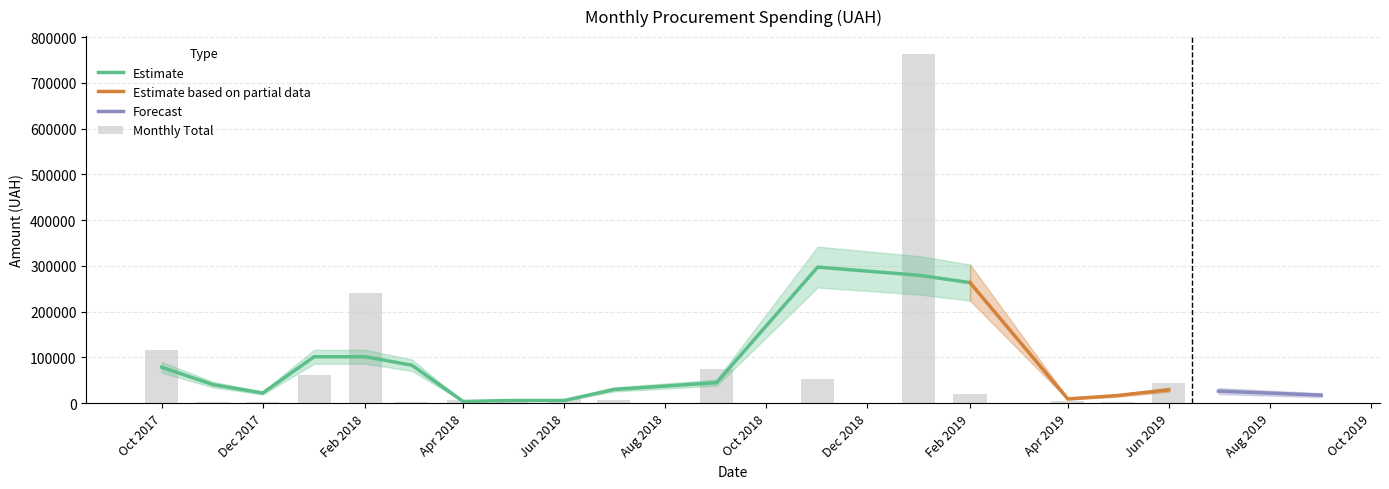

How many data points in 2018 are above 5757?

8